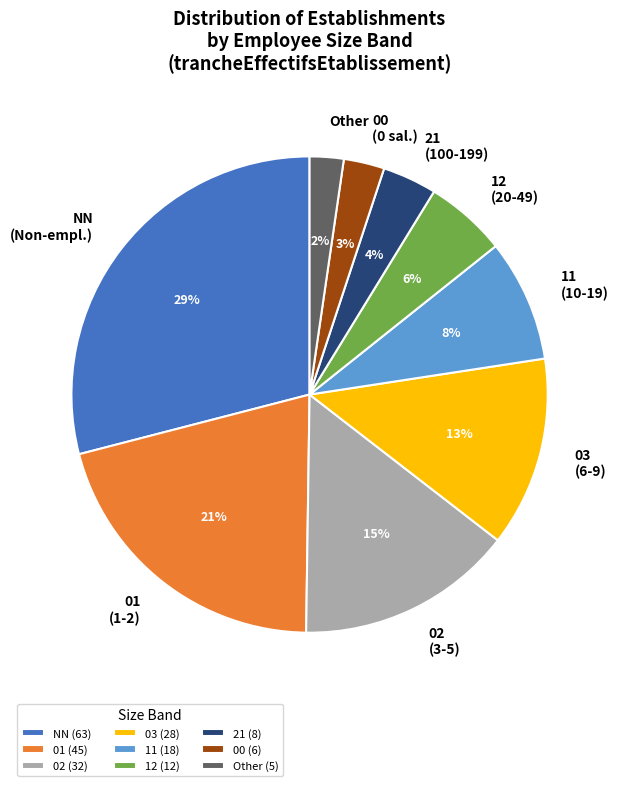

Which has a higher value, NN or Other?

NN